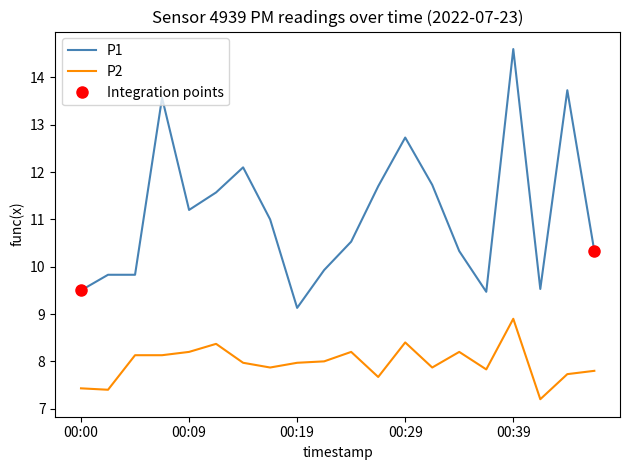

The P2 series shows 13.6 at 19. True or false?

False